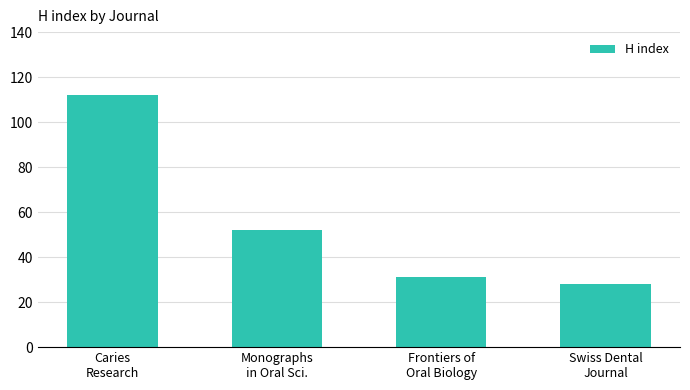

Where does the data first go above 52?

Caries
Research